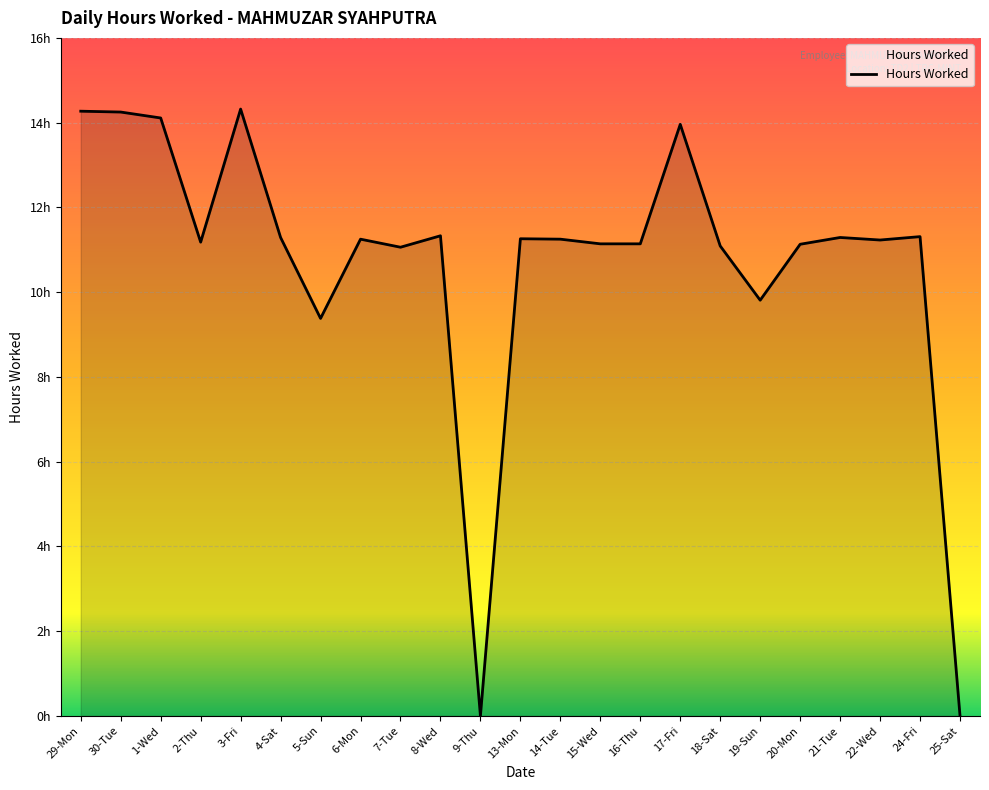

Reading right to left, list all the values displayed in this chart.

25-Sat=0.0	24-Fri=11.3	22-Wed=11.2	21-Tue=11.3	20-Mon=11.1	19-Sun=9.8	18-Sat=11.1	17-Fri=14.0	16-Thu=11.1	15-Wed=11.1	14-Tue=11.2	13-Mon=11.3	9-Thu=0.0	8-Wed=11.3	7-Tue=11.1	6-Mon=11.2	5-Sun=9.4	4-Sat=11.3	3-Fri=14.3	2-Thu=11.2	1-Wed=14.1	30-Tue=14.2	29-Mon=14.3